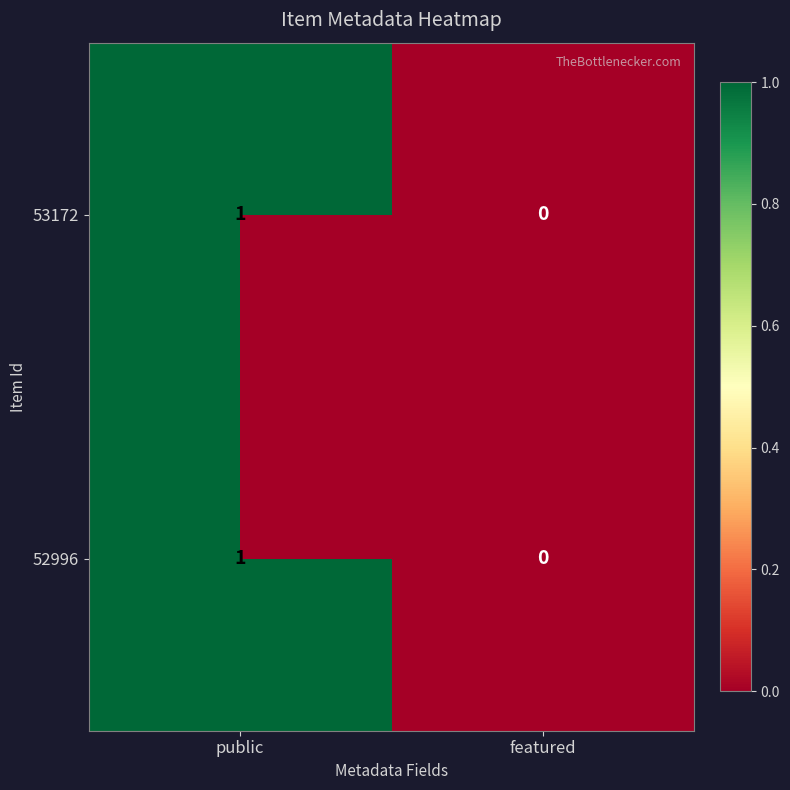

True or false: 52996 has a value of 1 at public.

True